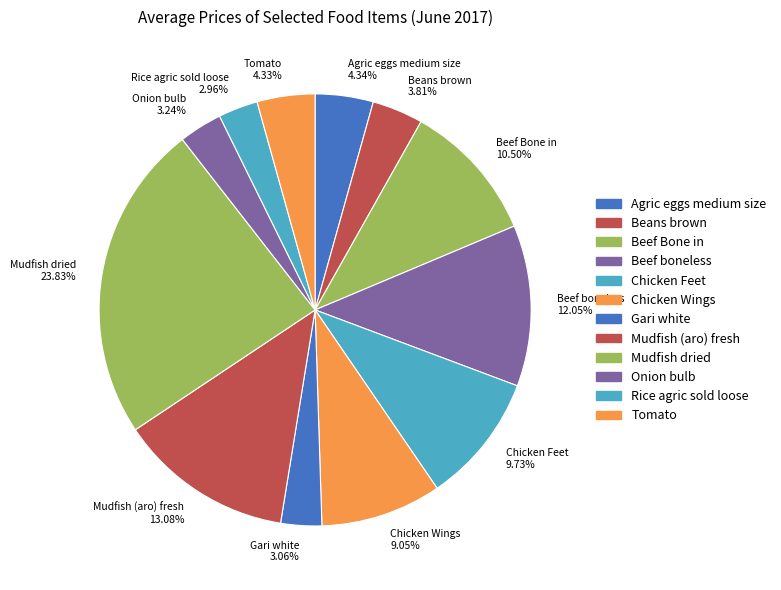

To the nearest percent, what is the difference between the Beans brown and Chicken Feet slice percentages?

6%